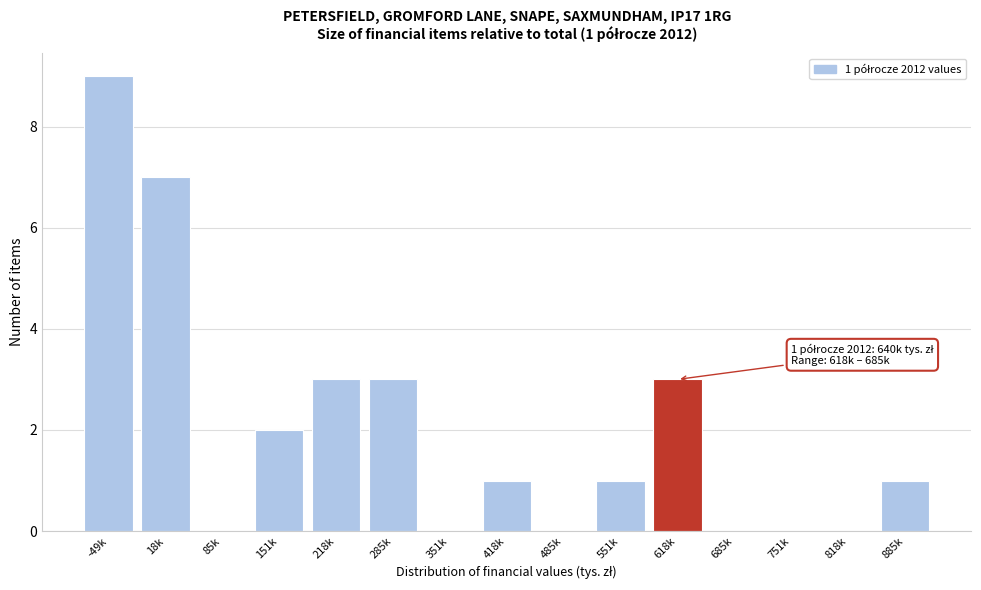

Reading left to right, list all the values displayed in this chart.

-49k=9	18k=7	85k=0	151k=2	218k=3	285k=3	351k=0	418k=1	485k=0	551k=1	618k=3	685k=0	751k=0	818k=0	885k=1